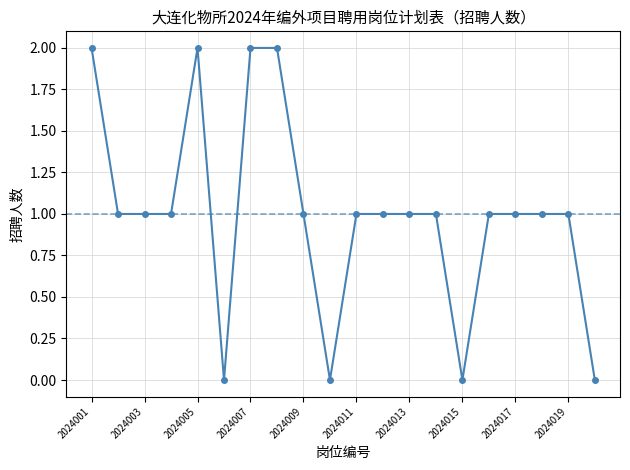

What is the value of the 12th point from the left?

1